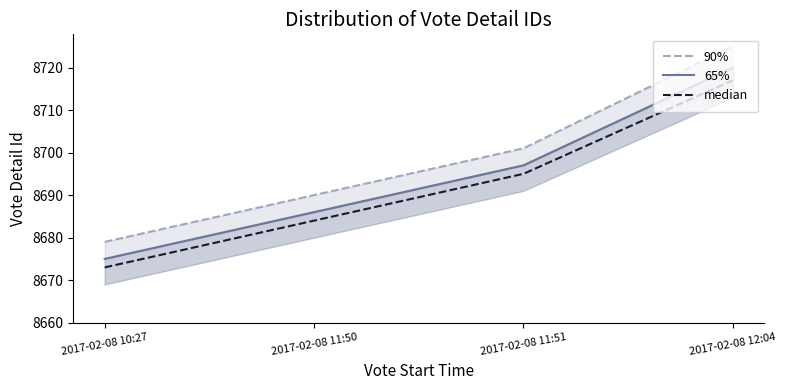

Does the chart have visible grid lines?

No